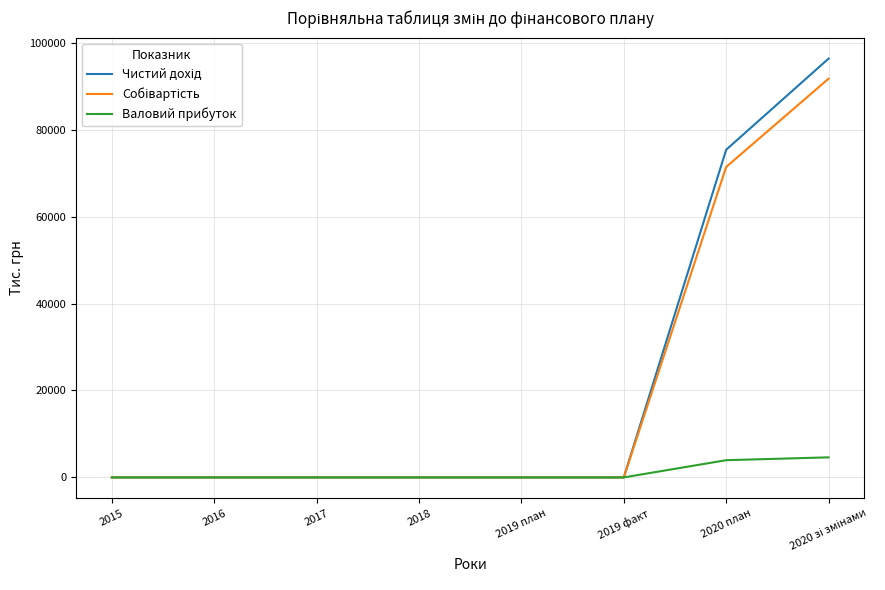

Does the chart display data point markers on the line(s)?

No